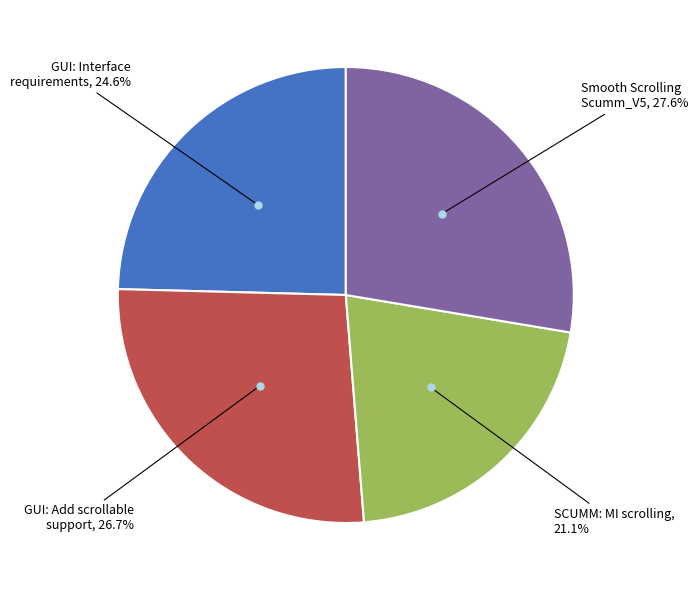

Does any single category account for the majority?

No